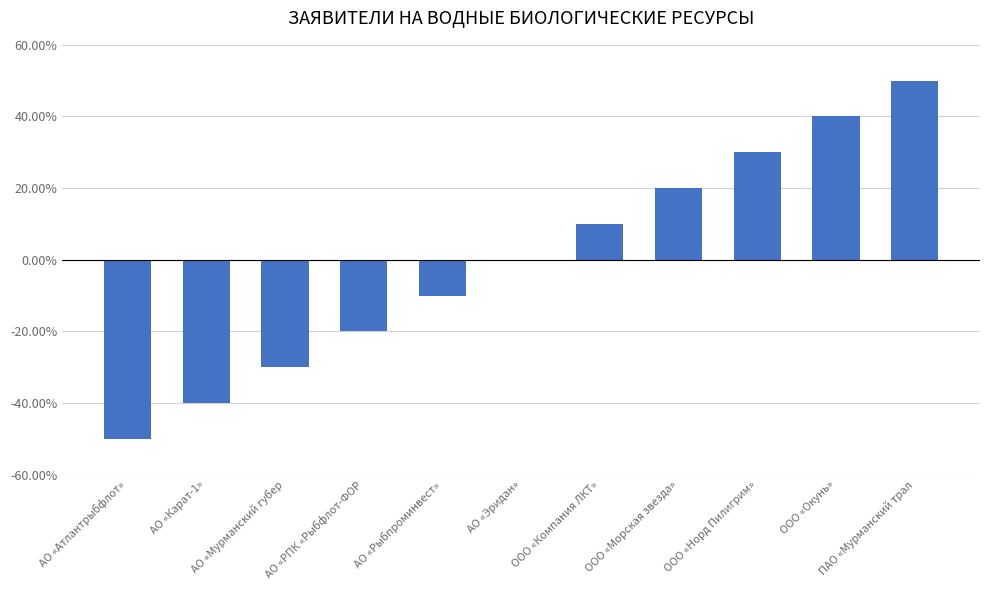

Between АО «РПК «Рыбфлот-ФОР and АО «Атлантрыбфлот», which is larger?

АО «РПК «Рыбфлот-ФОР